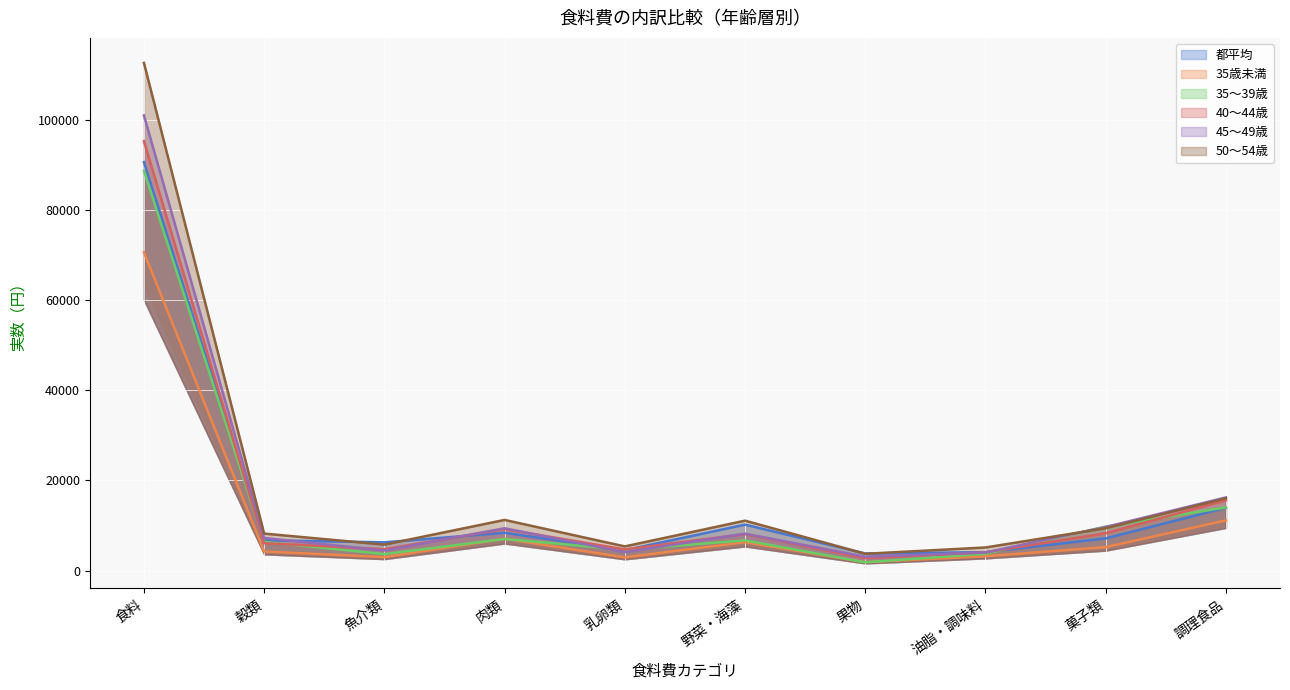

How many lines are shown in the chart?

6